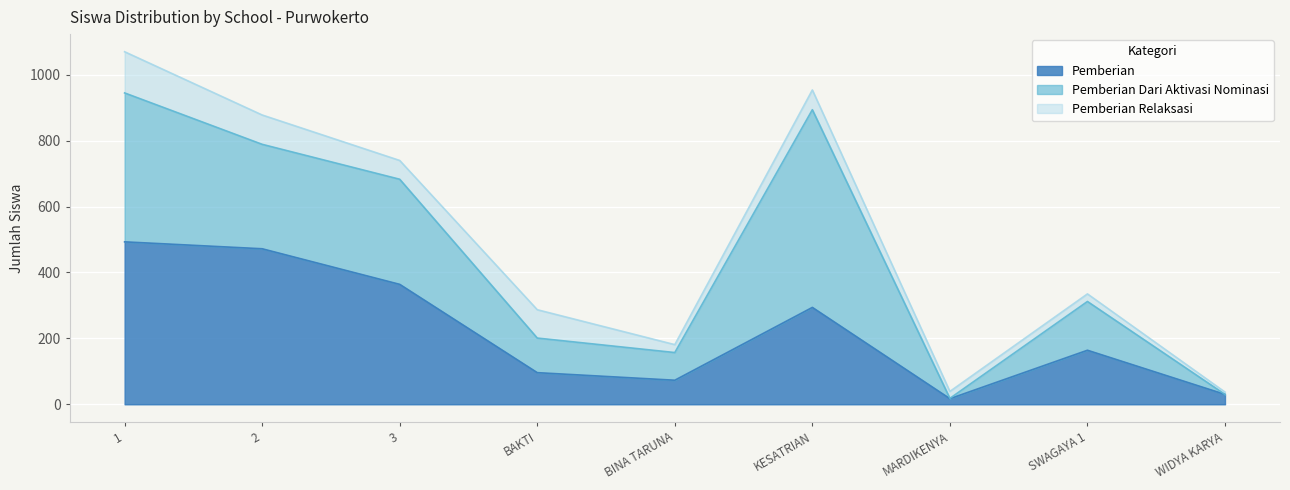

Where is the first local maximum for Pemberian?

SMKS KESATRIAN PURWOKERTO